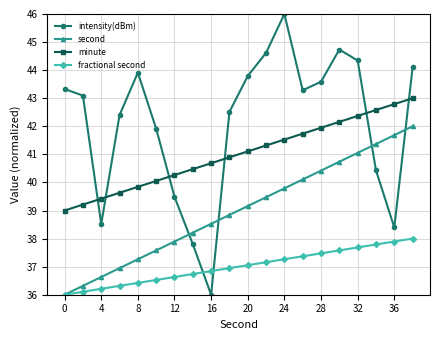

True or false: second has more than 0 interior local peaks.

False